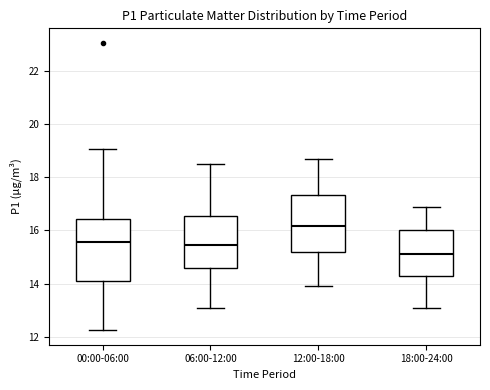

Reading left to right, transcribe this box plot: for each box, give where its median line is, the range the box spans, and where its two whiskers end, as read against the y-axis. The values are not printed on the chart, so give them approximately, as read against the axis.

00:00-06:00: median 15.6, box 14.2 to 16.4, whiskers 12.2 to 19.0
06:00-12:00: median 15.4, box 14.6 to 16.6, whiskers 13.2 to 18.6
12:00-18:00: median 16.2, box 15.2 to 17.4, whiskers 14.0 to 18.8
18:00-24:00: median 15.2, box 14.2 to 16.0, whiskers 13.2 to 17.0